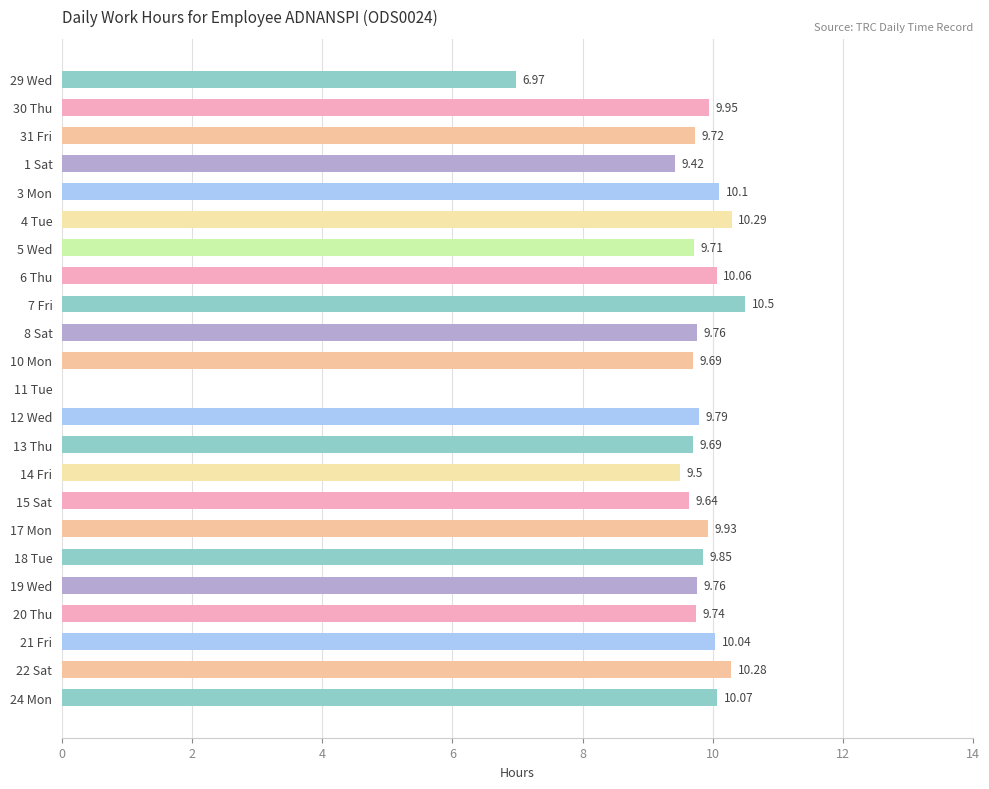

What is the sum of the values at 31 Fri and 29 Wed?

16.7